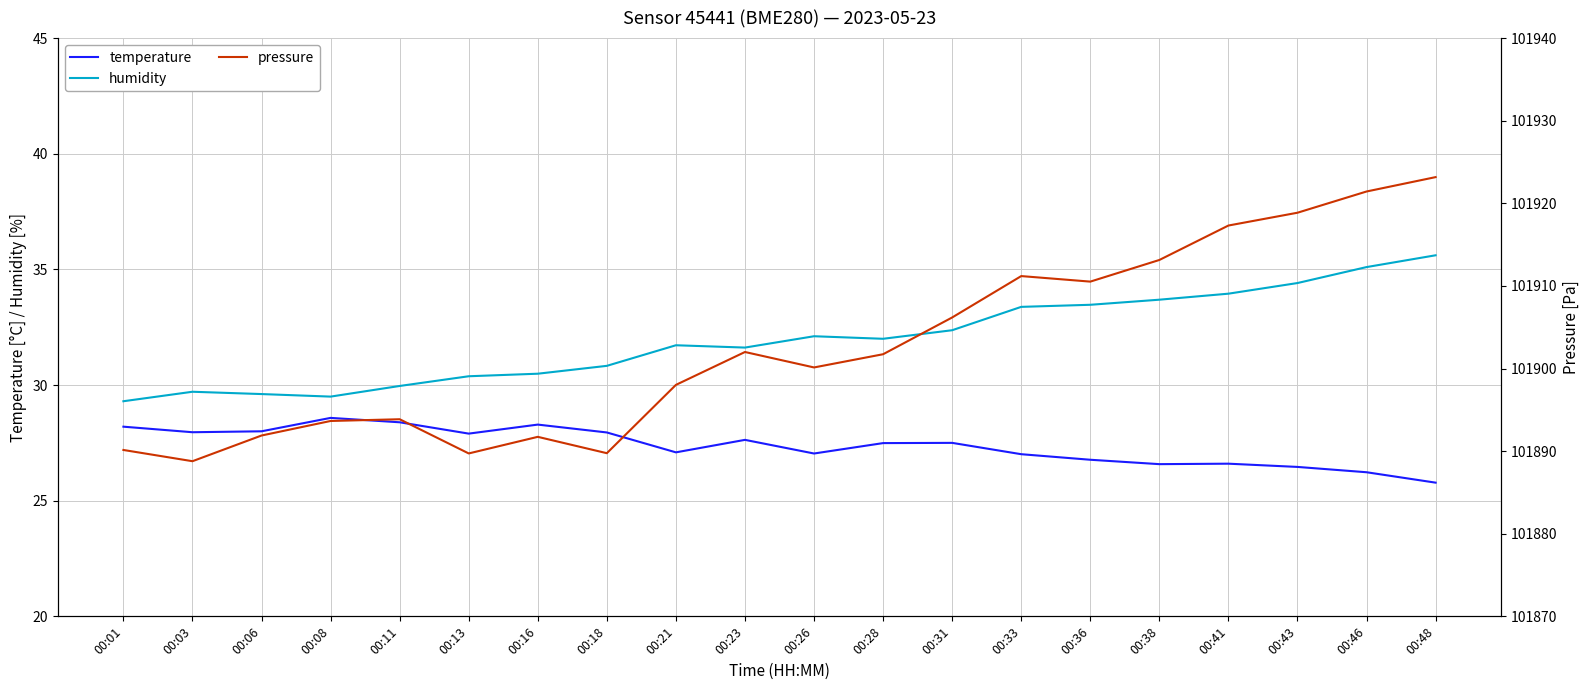

Reading left to right, extract all data points from this chart.

temperature: 28.2	28.0	28.0	28.6	28.4	27.9	28.3	27.9	27.1	27.6	27.0	27.5	27.5	27.0	26.8	26.6	26.6	26.5	26.2	25.8
humidity: 29.3	29.7	29.6	29.5	30.0	30.4	30.5	30.8	31.7	31.6	32.1	32.0	32.4	33.4	33.5	33.7	34.0	34.4	35.1	35.6
pressure: 101890.1	101888.8	101891.9	101893.6	101893.9	101889.7	101891.7	101889.8	101898.0	101902.0	101900.1	101901.7	101906.2	101911.2	101910.5	101913.1	101917.3	101918.9	101921.4	101923.2